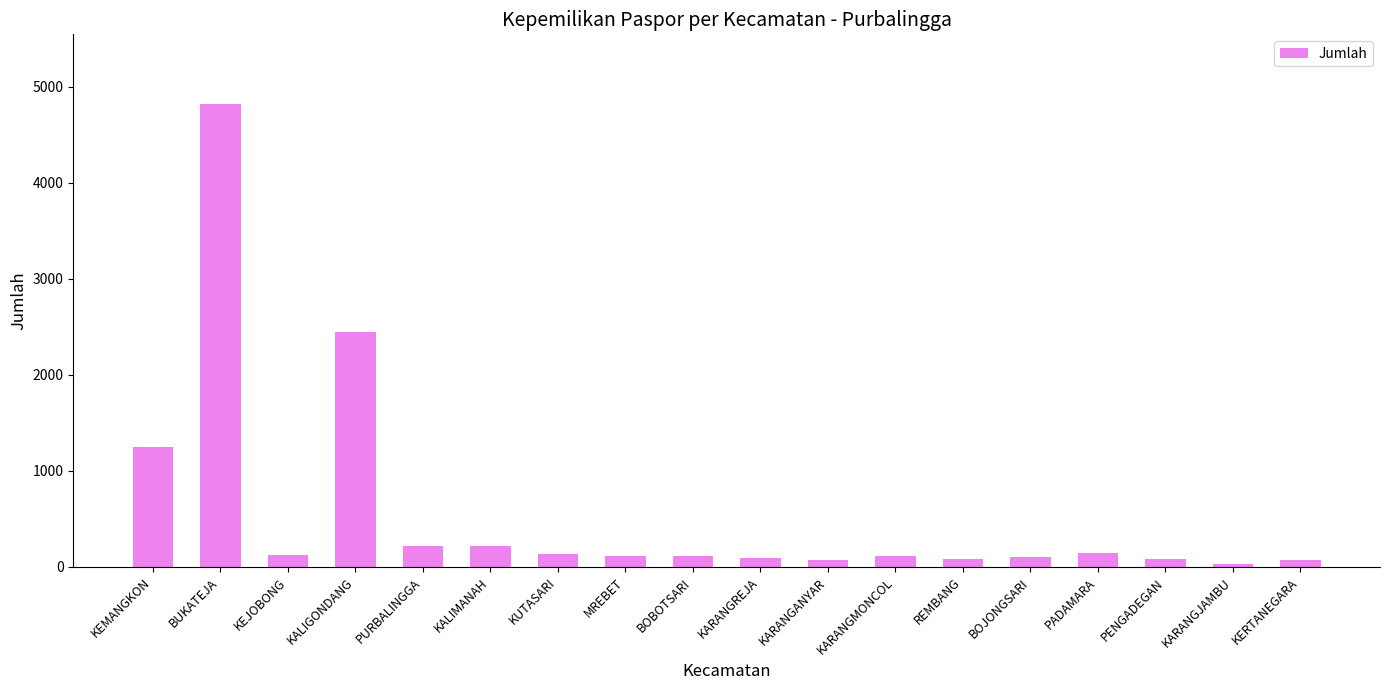

Which category has the highest value across all series?

BUKATEJA